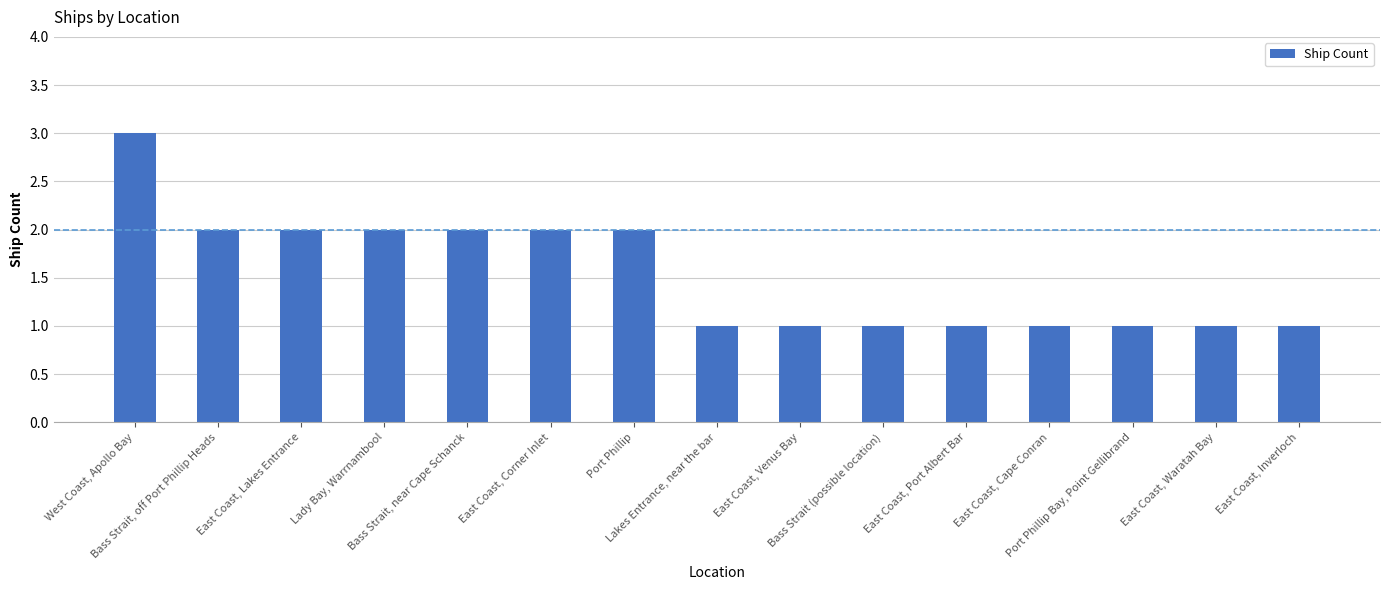

What is the greatest value displayed?

3